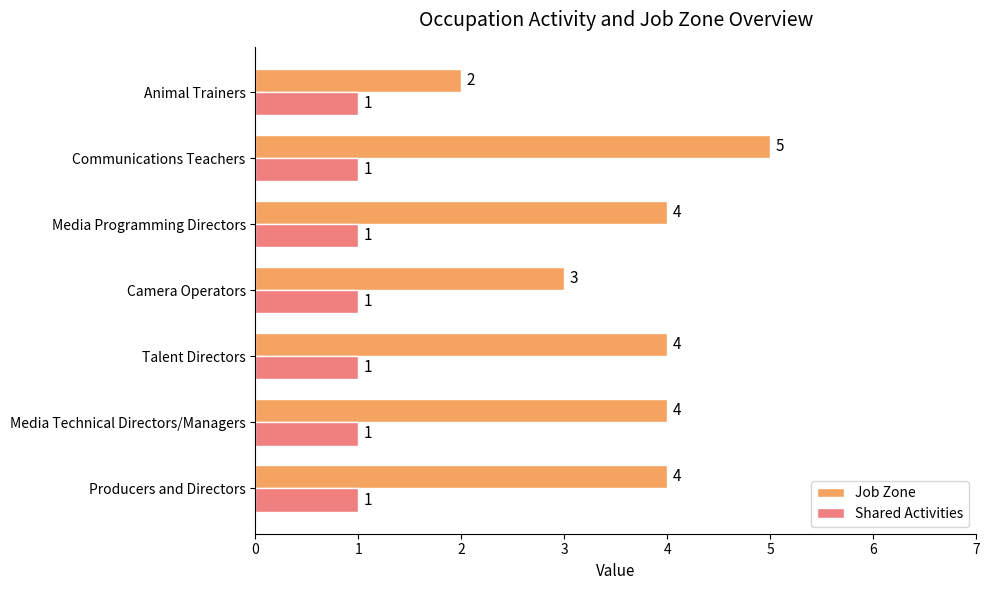

What is the total value across all series at Communications Teachers?

6